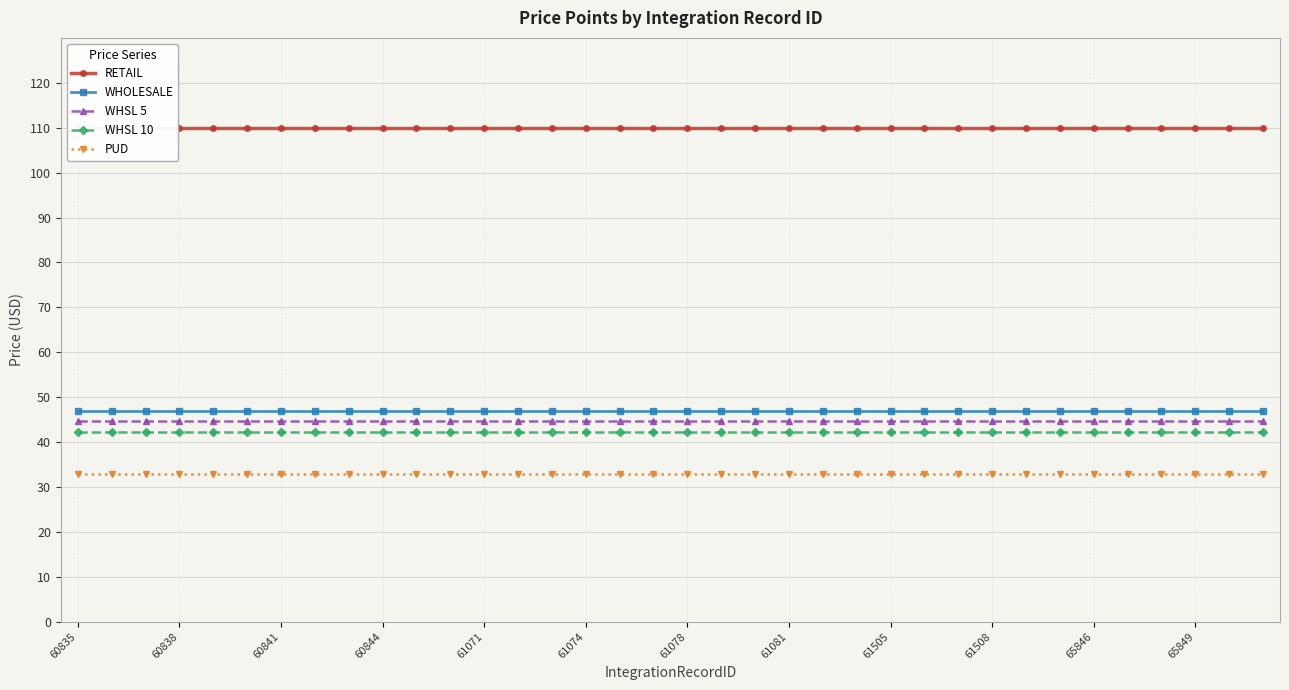

What is the highest value of the WHOLESALE series?

47.0